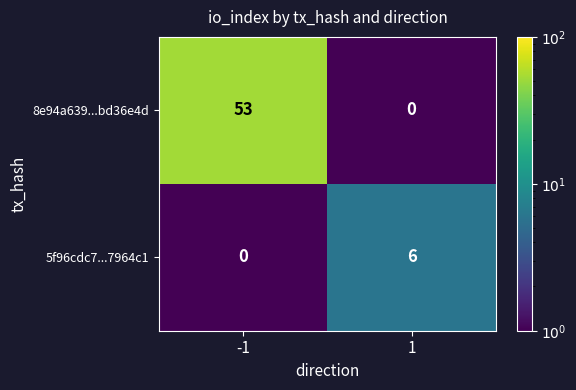

Reading left to right, list all the values displayed in this chart.

8e94a639...bd36e4d: 53	0
5f96cdc7...7964c1: 0	6